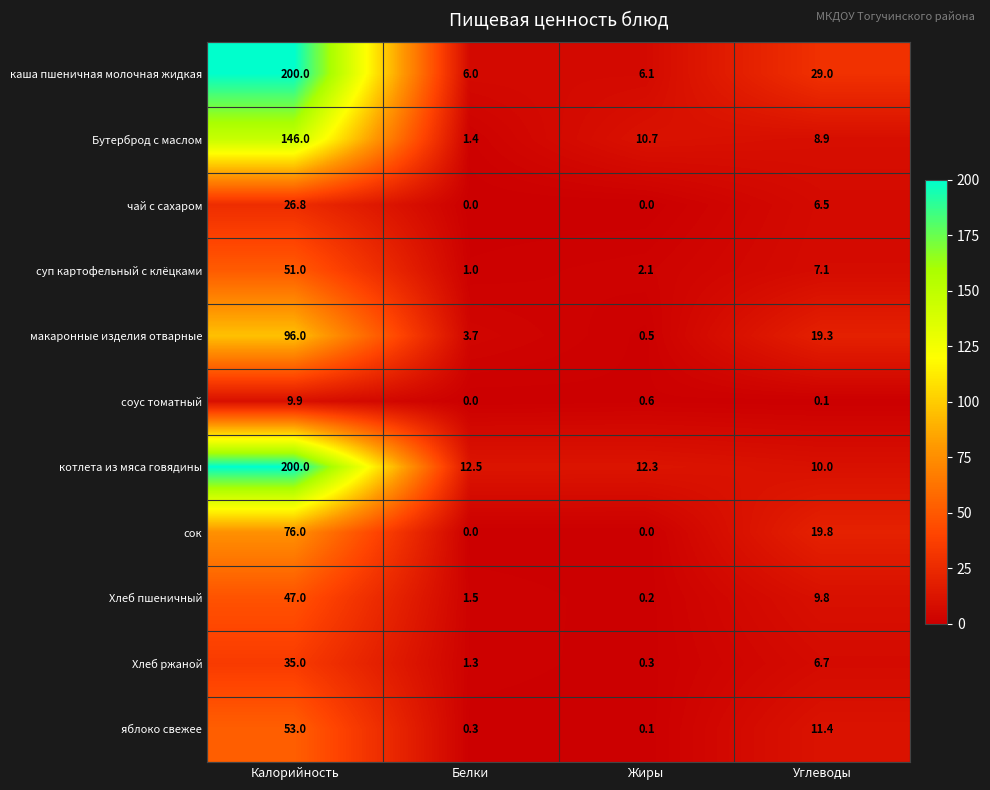

The сок series shows 0.0 at Жиры. True or false?

True